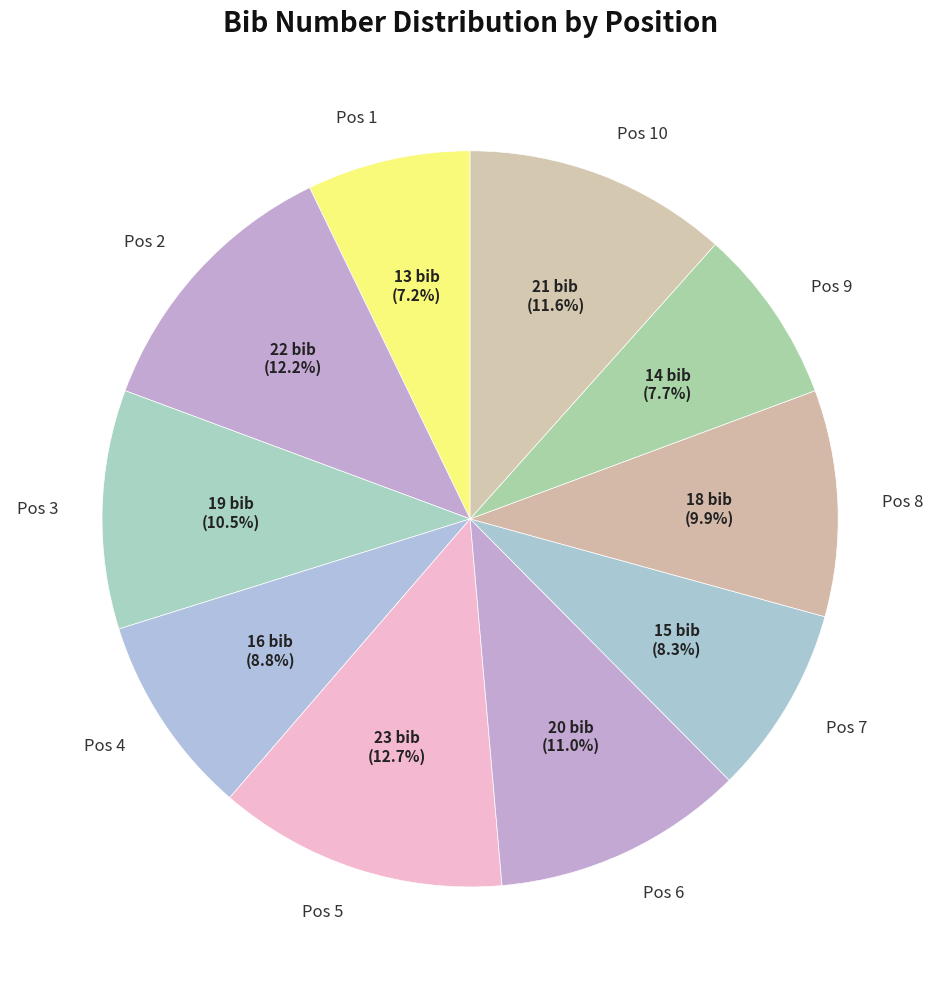

To the nearest percent, what is the difference between the Pos 4 and Pos 1 slice percentages?

2%